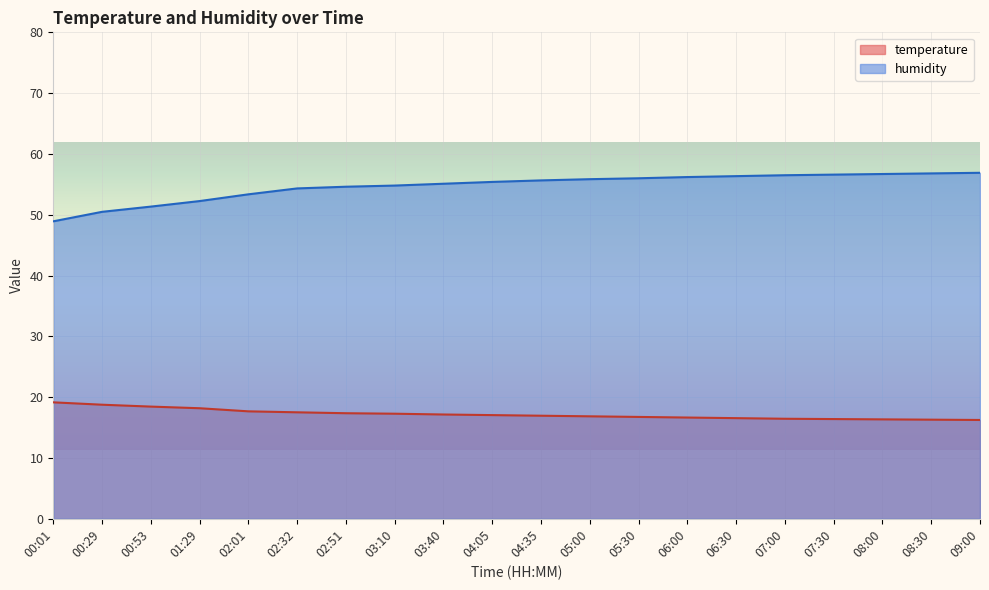

True or false: humidity and temperature cross at least once.

False